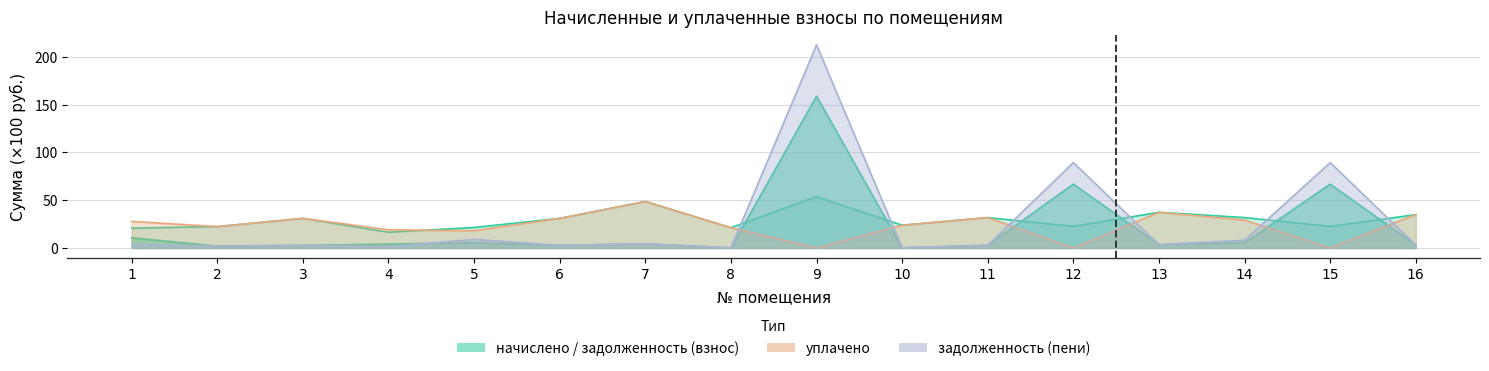

Rank the series by their average value, from lowest to highest.

задолженность (взнос), уплачено, задолженность (пени), начислено